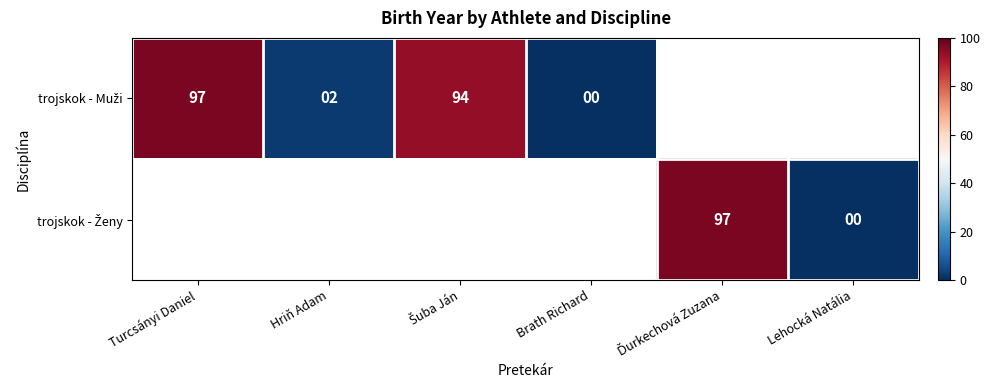

The value of trojskok - Muži at Turcsányi Daniel is 54.7. True or false?

False